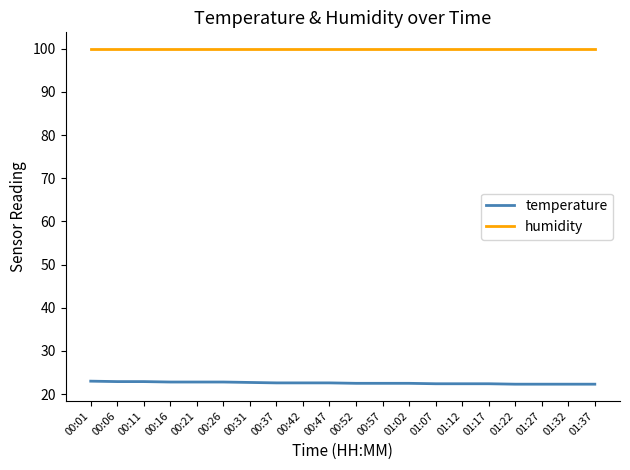

What is the smallest value displayed?

22.3